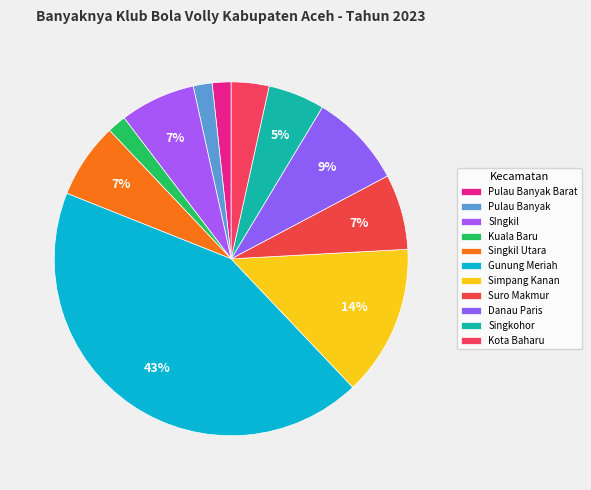

What percentage is the Suro Makmur slice, to the nearest percent?

7%